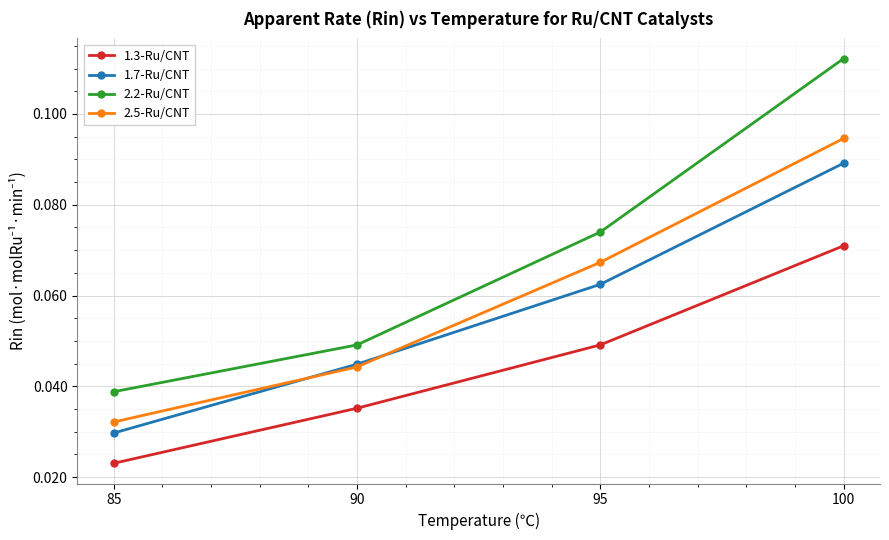

At 95, list the series in order from smallest to largest.

1.3-Ru/CNT, 1.7-Ru/CNT, 2.5-Ru/CNT, 2.2-Ru/CNT